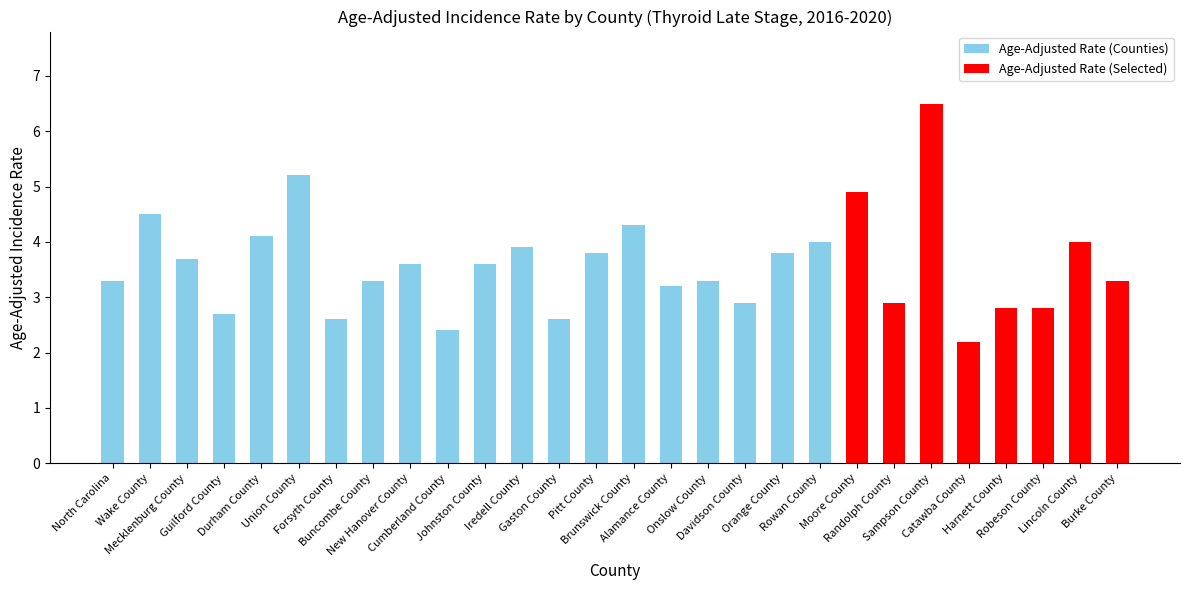

True or false: the data shows 3.3 at Burke County.

True